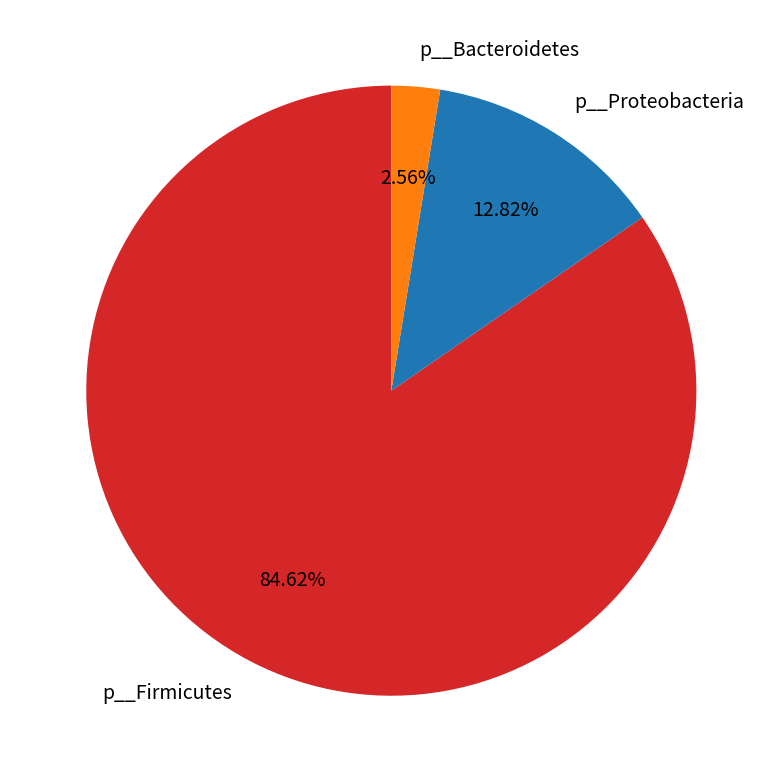

Rank the categories by value from lowest to highest.

p__Bacteroidetes, p__Proteobacteria, p__Firmicutes